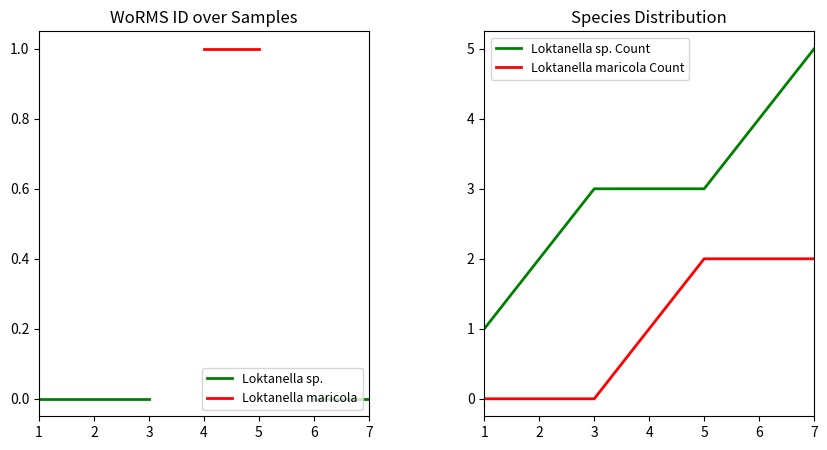

What is the value of the Loktanella maricola point at the 4th from the left?

1.0